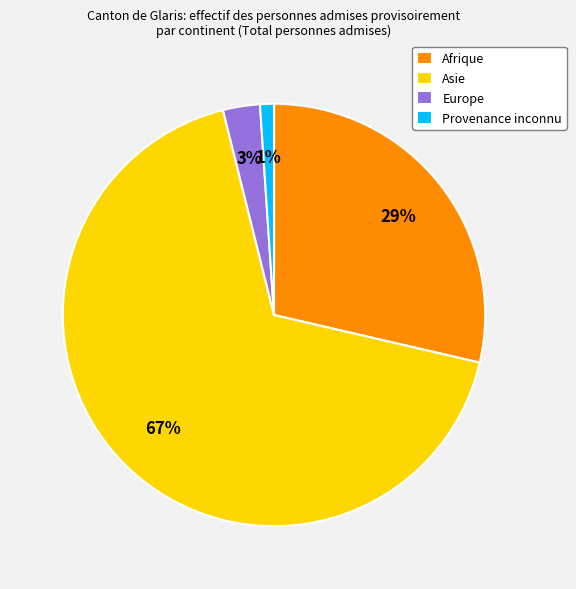

To the nearest percent, what portion does Asie represent?

67%